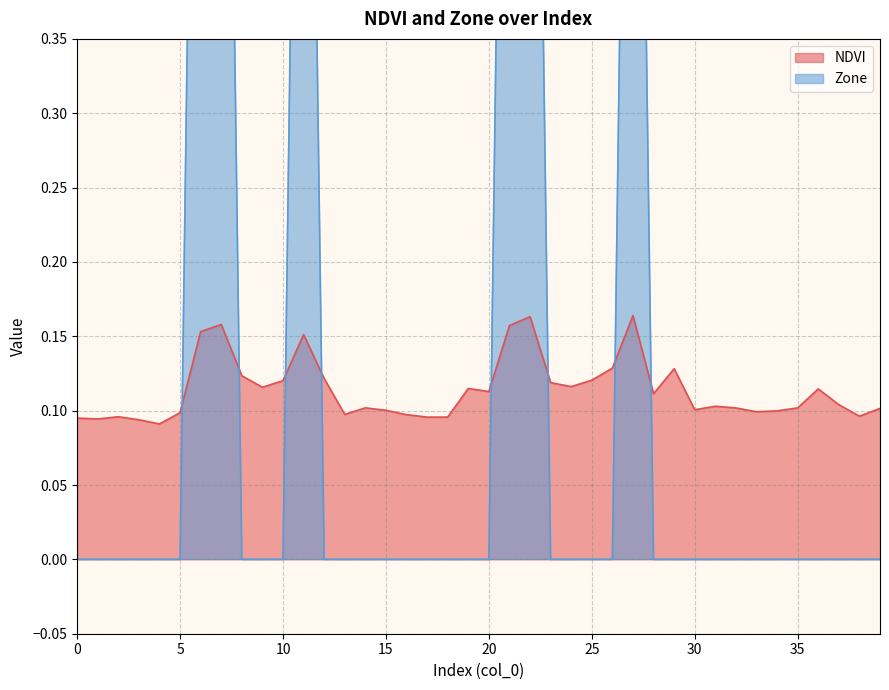

Reading left to right, list all the values displayed in this chart.

NDVI: 0.1	0.1	0.1	0.1	0.1	0.1	0.2	0.2	0.1	0.1	0.1	0.2	0.1	0.1	0.1	0.1	0.1	0.1	0.1	0.1	0.1	0.2	0.2	0.1	0.1	0.1	0.1	0.2	0.1	0.1	0.1	0.1	0.1	0.1	0.1	0.1	0.1	0.1	0.1	0.1
Zone: 0.0	0.0	0.0	0.0	0.0	0.0	1.0	1.0	0.0	0.0	0.0	1.0	0.0	0.0	0.0	0.0	0.0	0.0	0.0	0.0	0.0	1.0	1.0	0.0	0.0	0.0	0.0	1.0	0.0	0.0	0.0	0.0	0.0	0.0	0.0	0.0	0.0	0.0	0.0	0.0